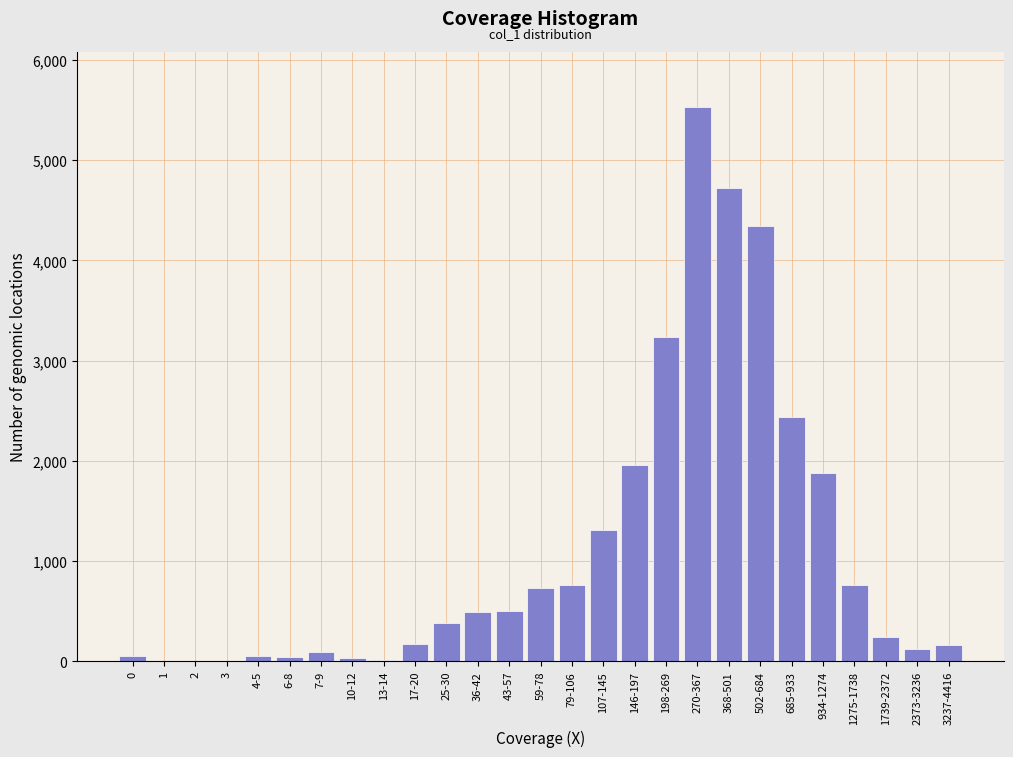

The chart shows a value of 1310 at 107-145. True or false?

True